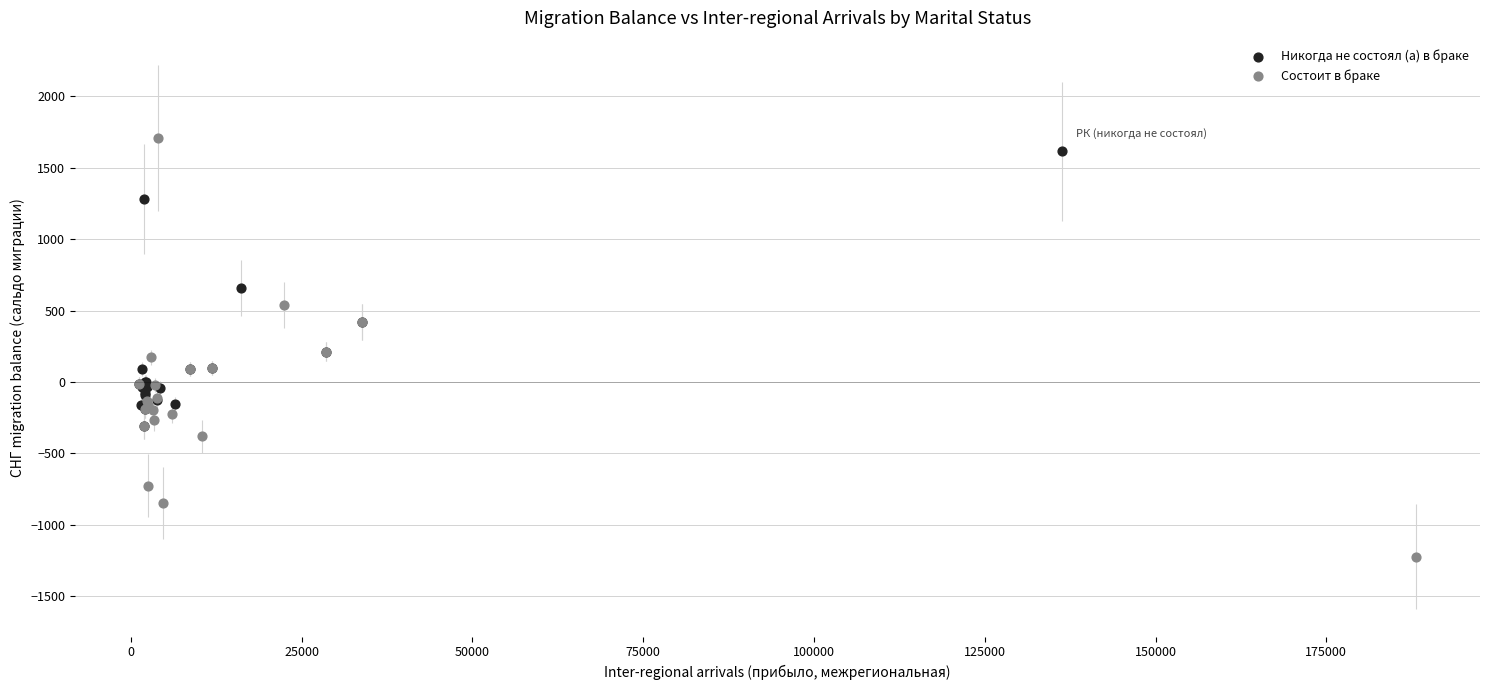

Which series reaches the minimum Y coordinate?

Состоит в браке